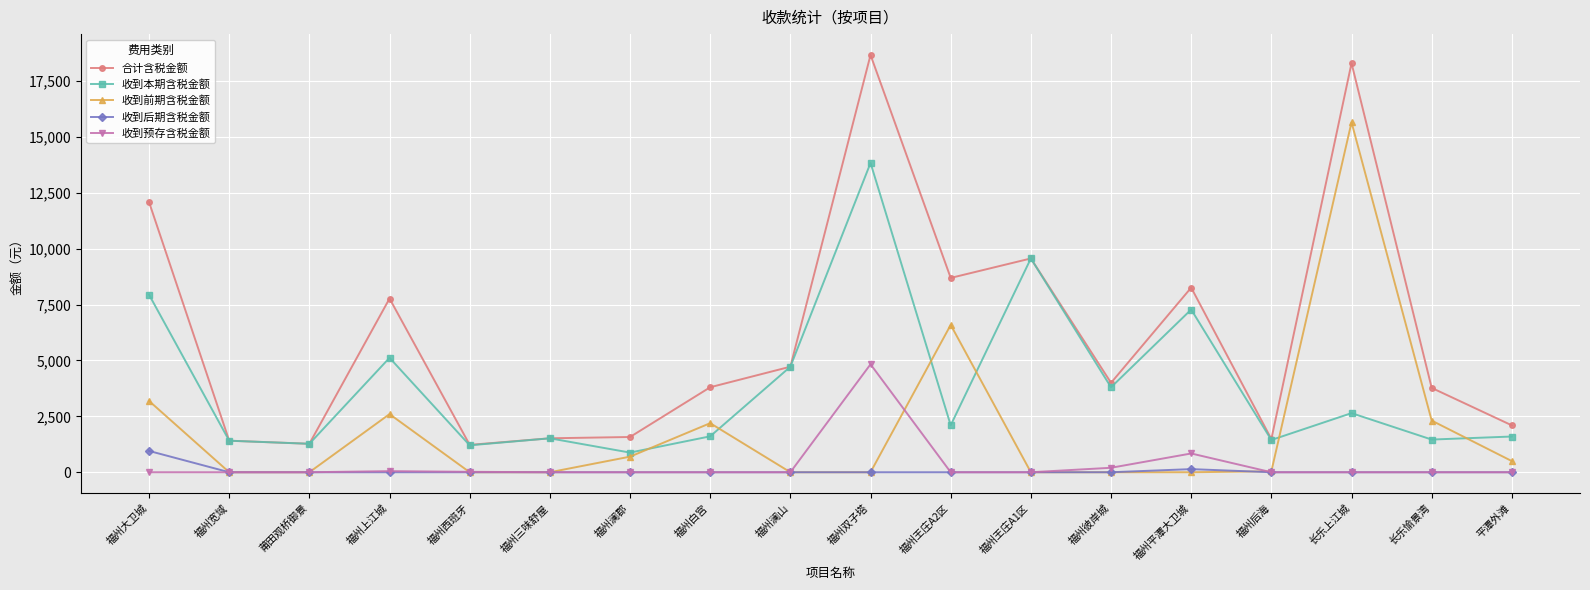

How many distinct data groups are displayed?

5